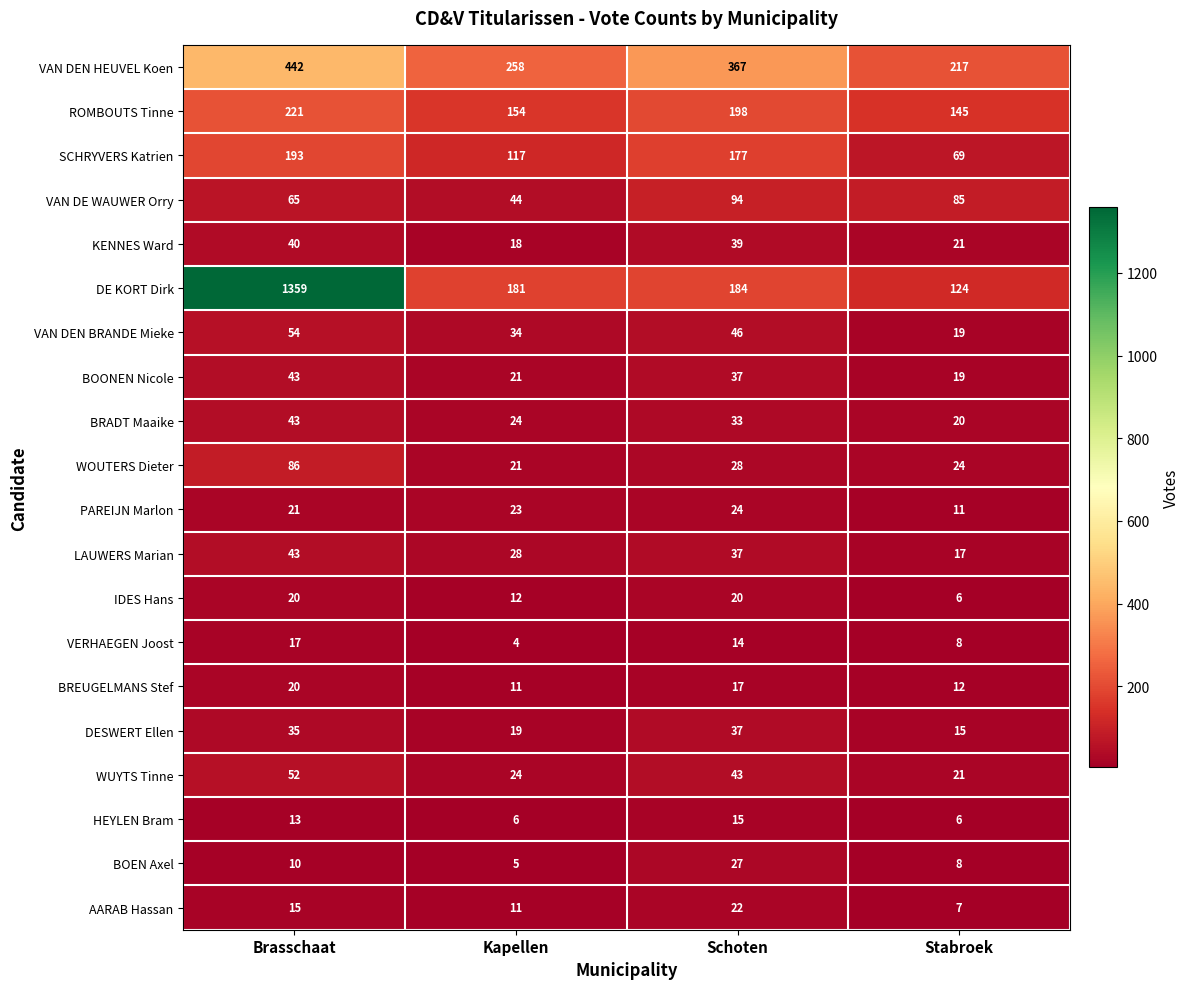

The HEYLEN Bram series shows 7 at Schoten. True or false?

False